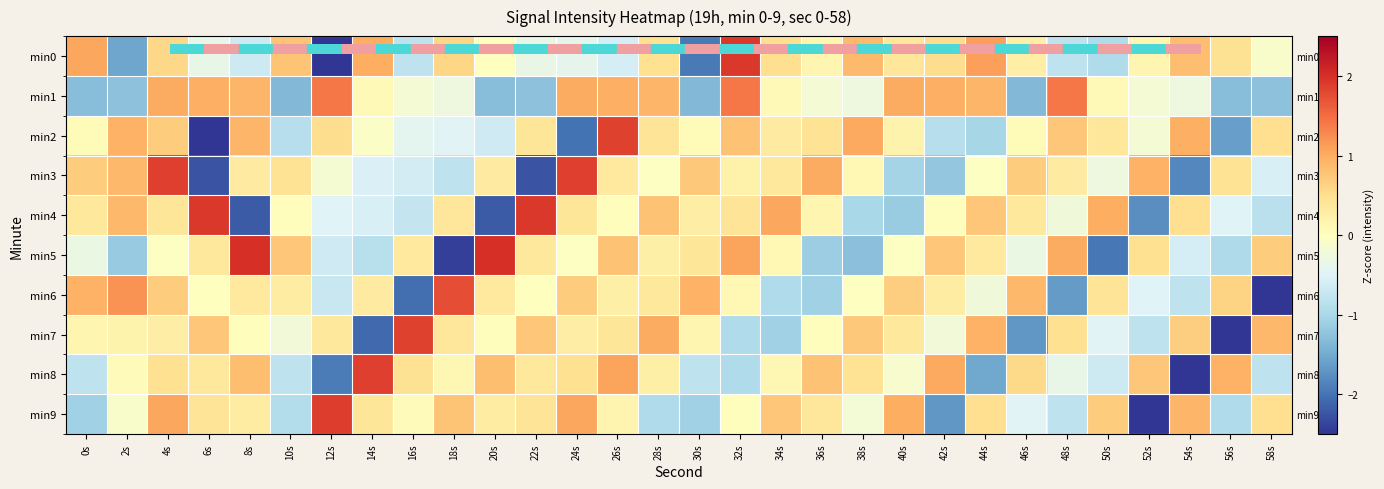

What is the difference between the highest and lowest values at 26s?

2.4